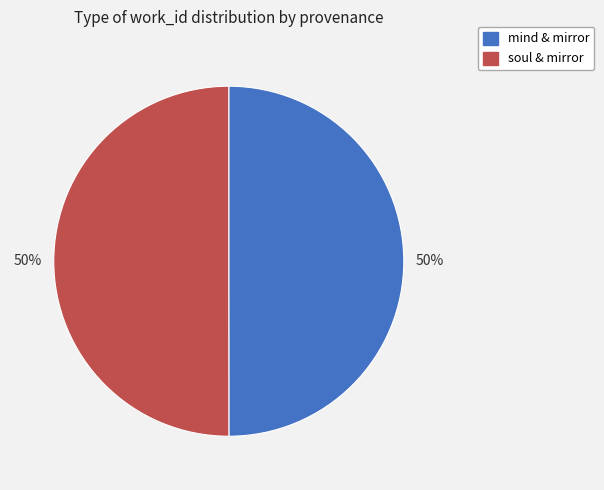

To the nearest percent, what is the average slice percentage?

50%